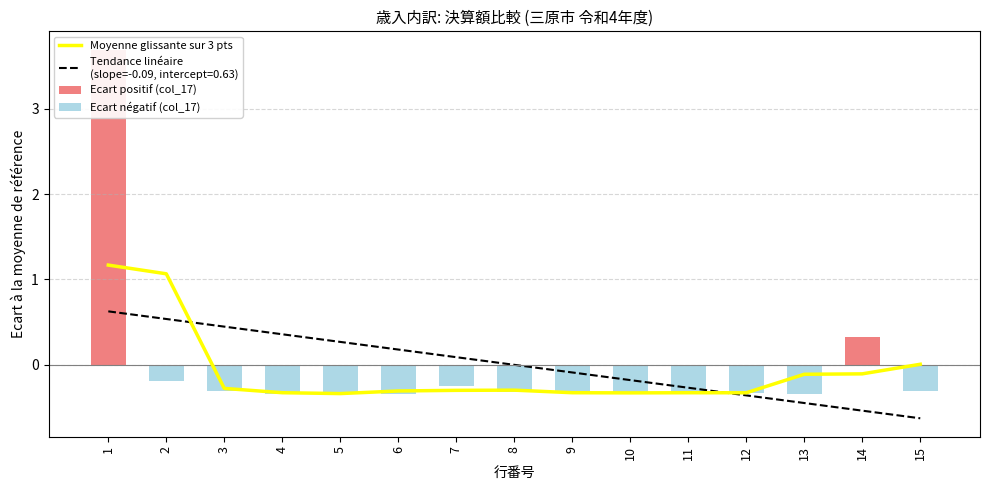

How many categories are shown in the chart?

15